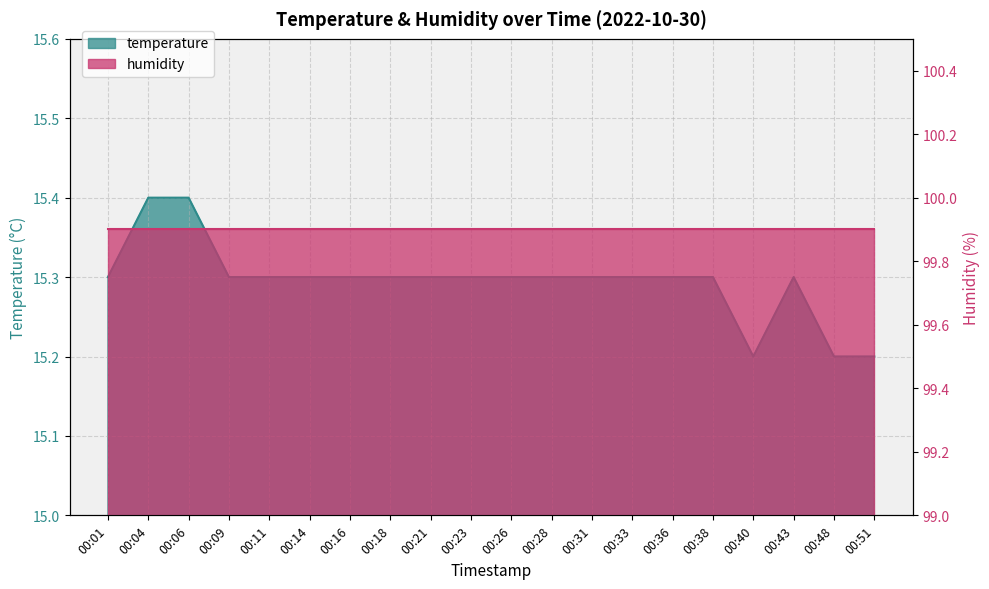

True or false: the data shows 15.3 at 00:09.

True